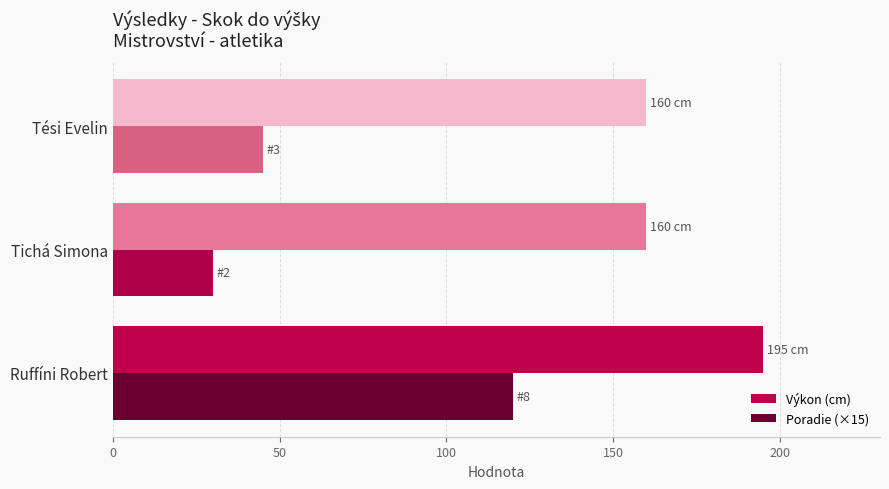

Rank the series by their maximum value, from highest to lowest.

Výkon (cm), Poradie (×15)